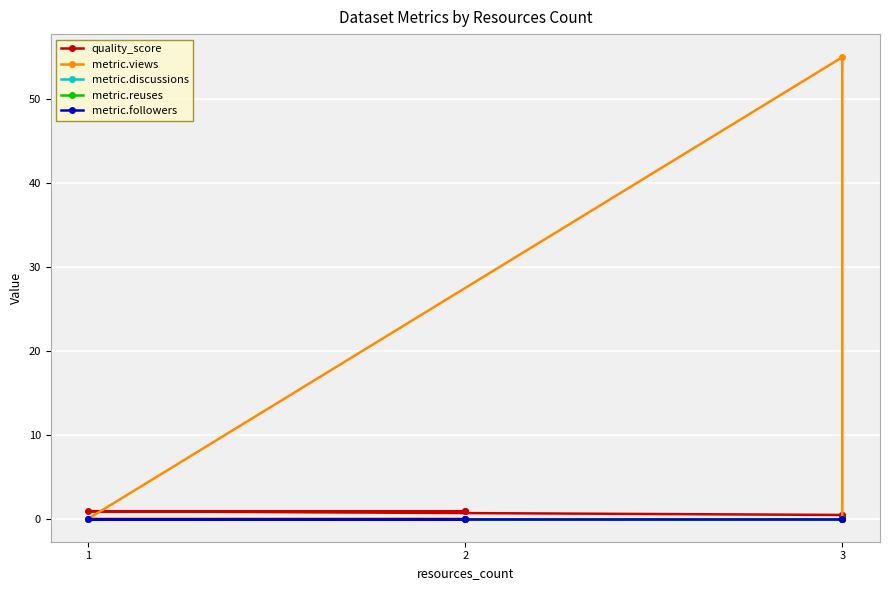

What is the maximum value shown in the chart?

55.0